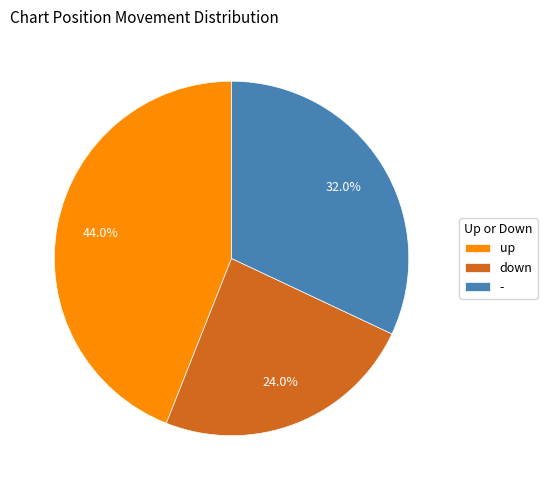

Approximately how many times larger is the value at - compared to up?

0.7